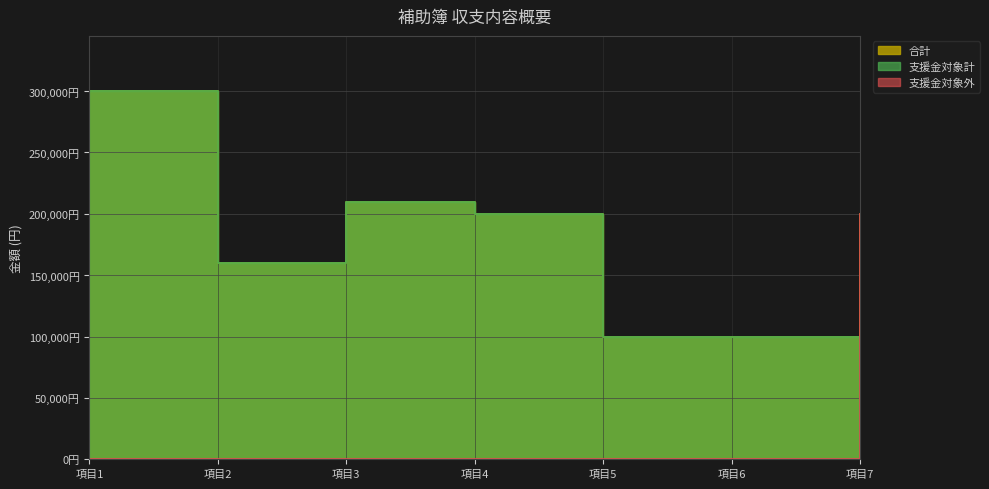

True or false: 支援金対象外 and 合計 cross at least once.

False